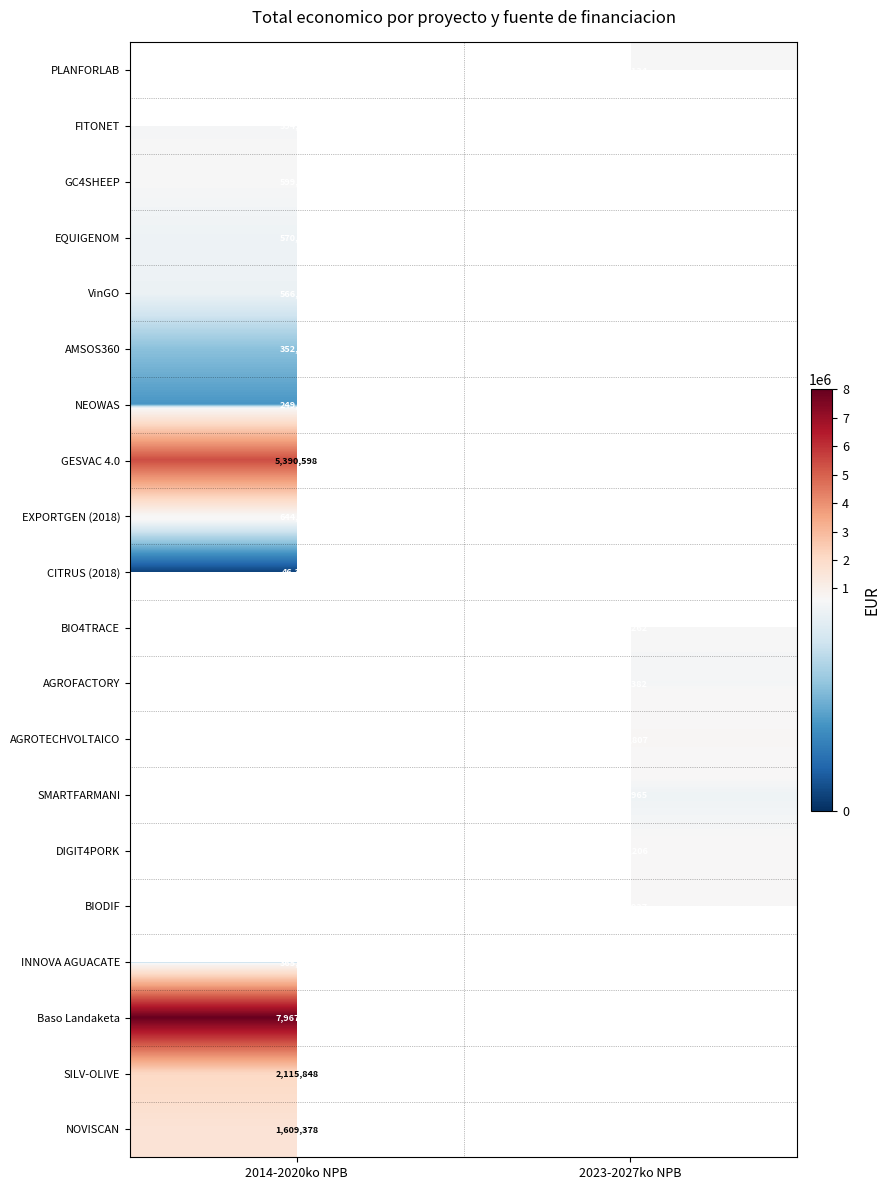

The Baso Landaketa series shows 7967413 at 2014-2020ko NPB. True or false?

True